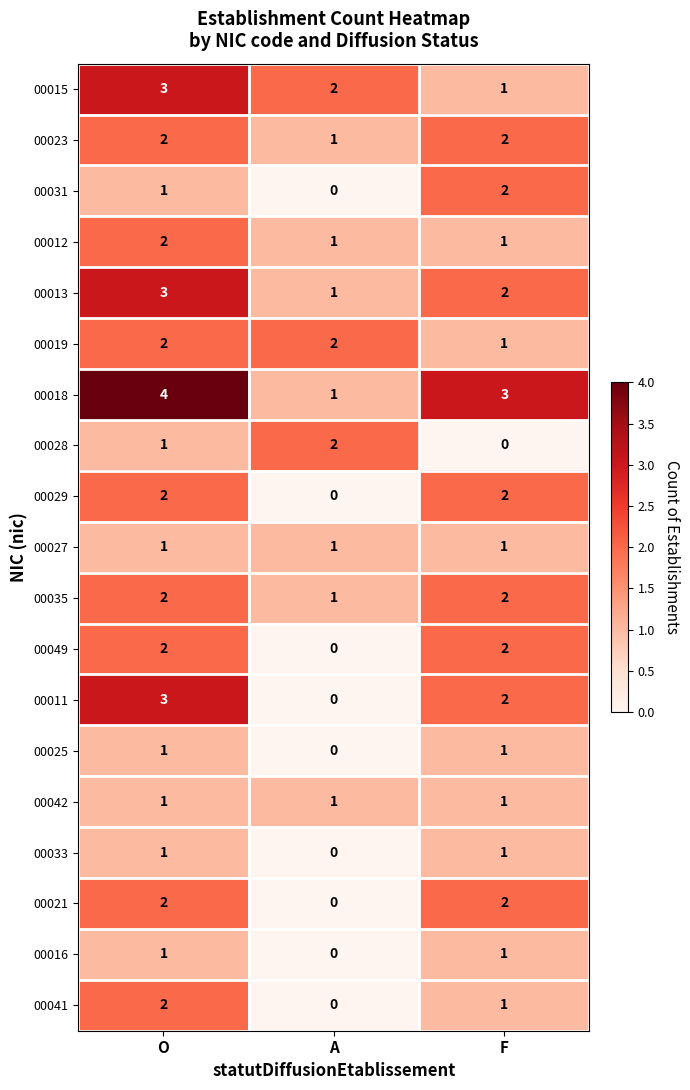

The value of 00029 at F is 1. True or false?

False